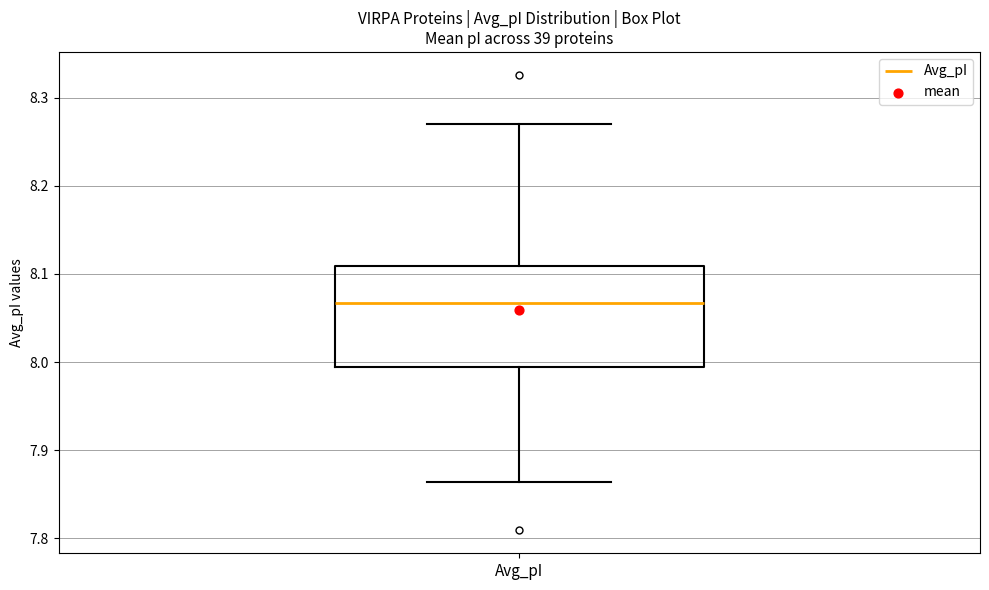

Read this box plot against the y-axis: the position of the median line, the range covered by the box, and the ends of both whiskers. The values are not printed on the chart, so give them approximately, as read against the axis.

median 8.07, box 8.00 to 8.11, whiskers 7.86 to 8.27